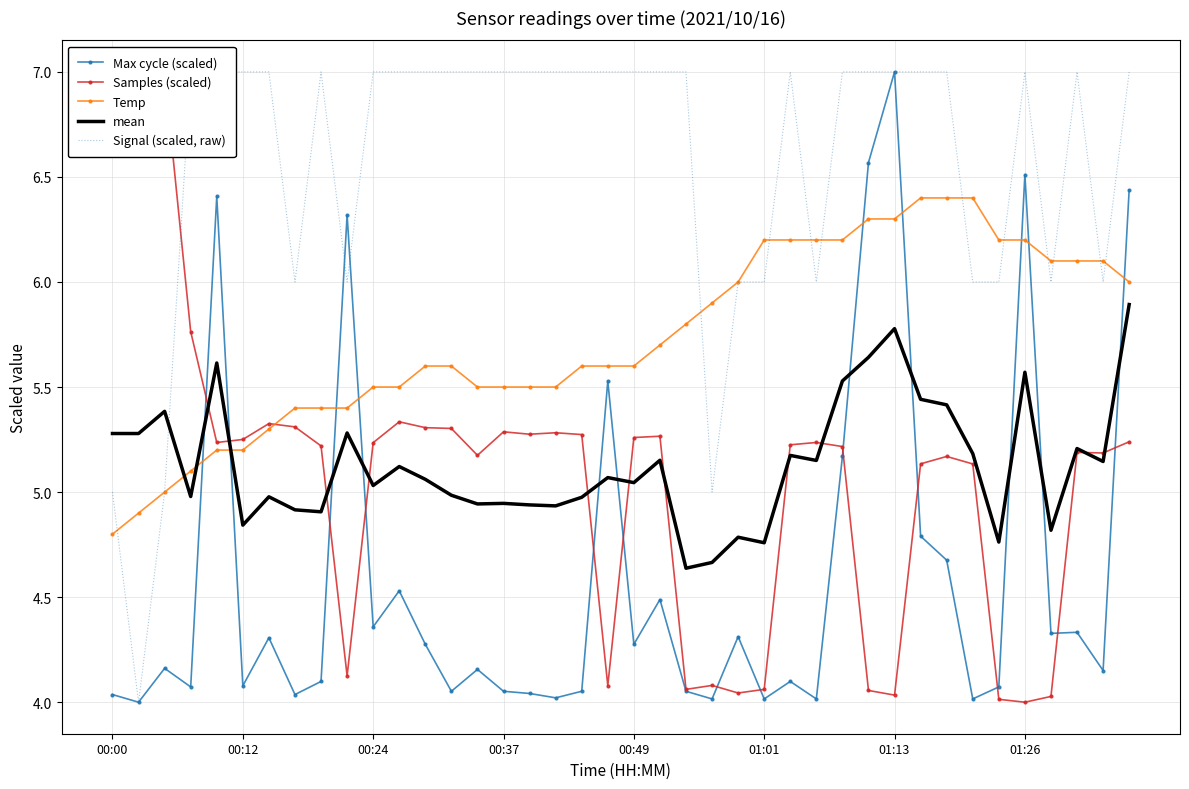

Which category has the highest value in the Samples (scaled) series?

00:00